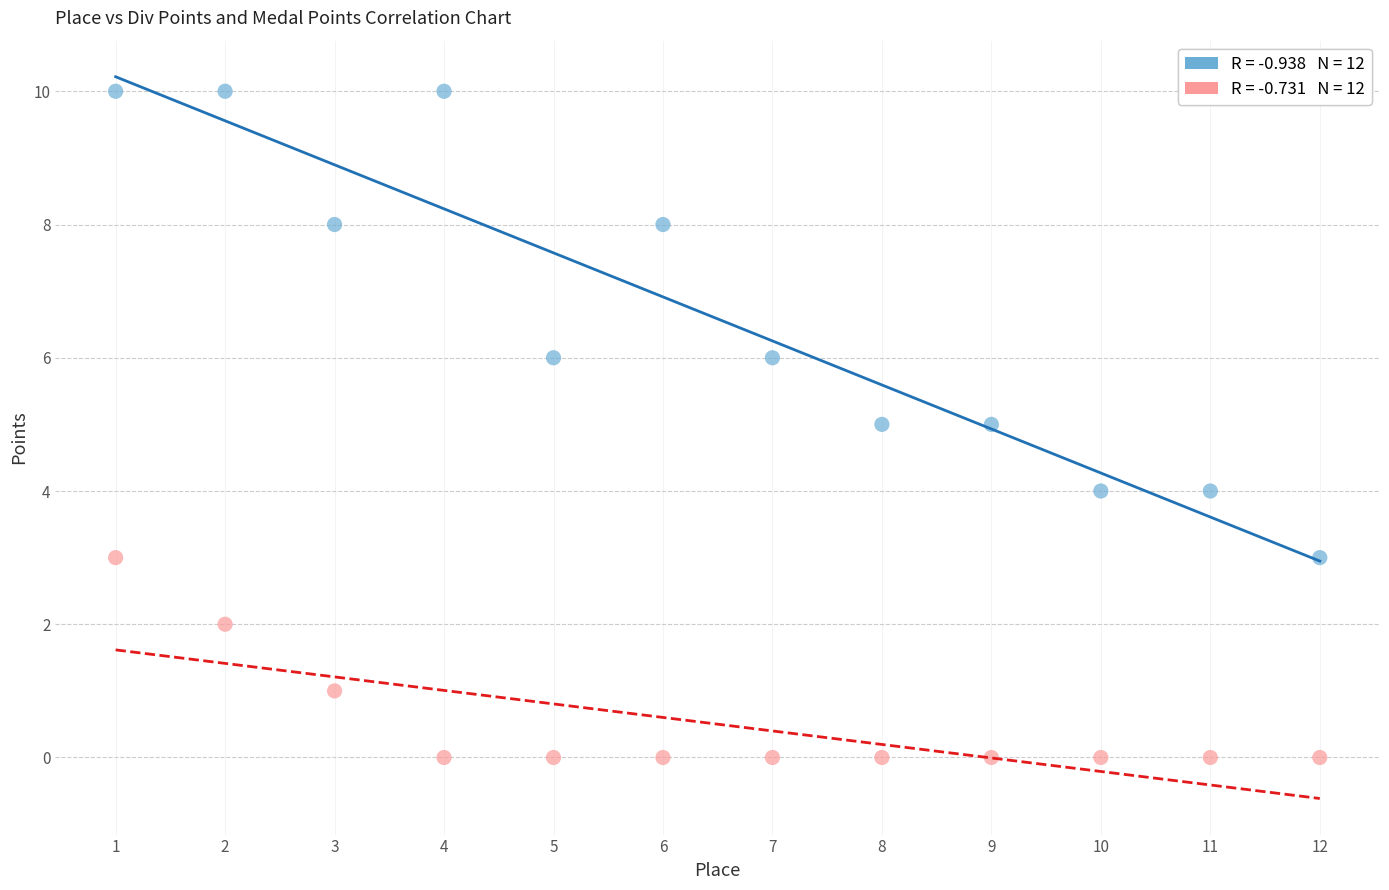

Across all data points, what is the range of X values (max minus min)?

11